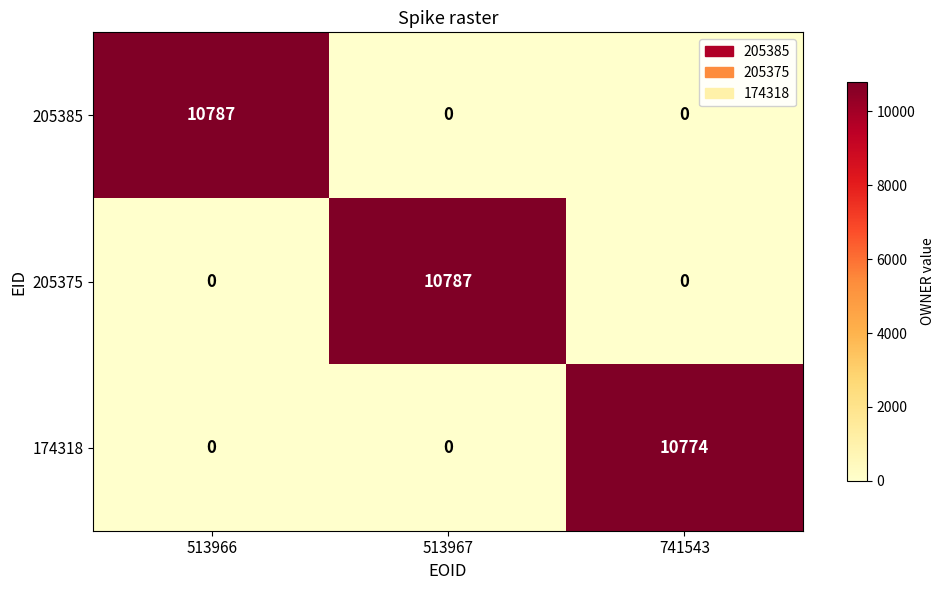

True or false: 174318 has a value of 0 at 513967.

True